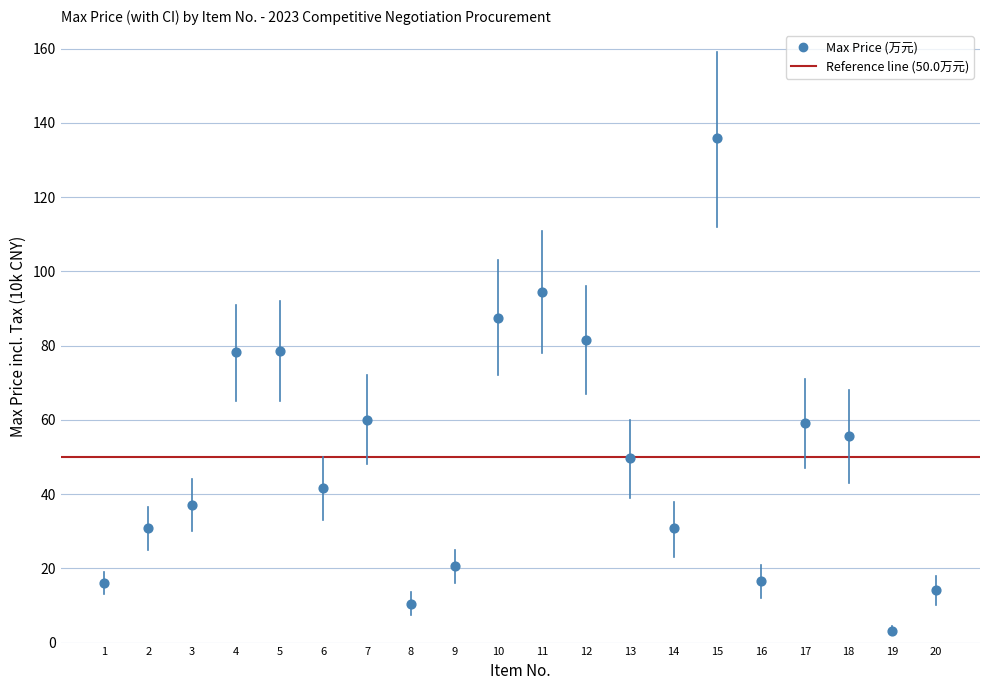

What is the range of Y values (max minus min)?

132.7